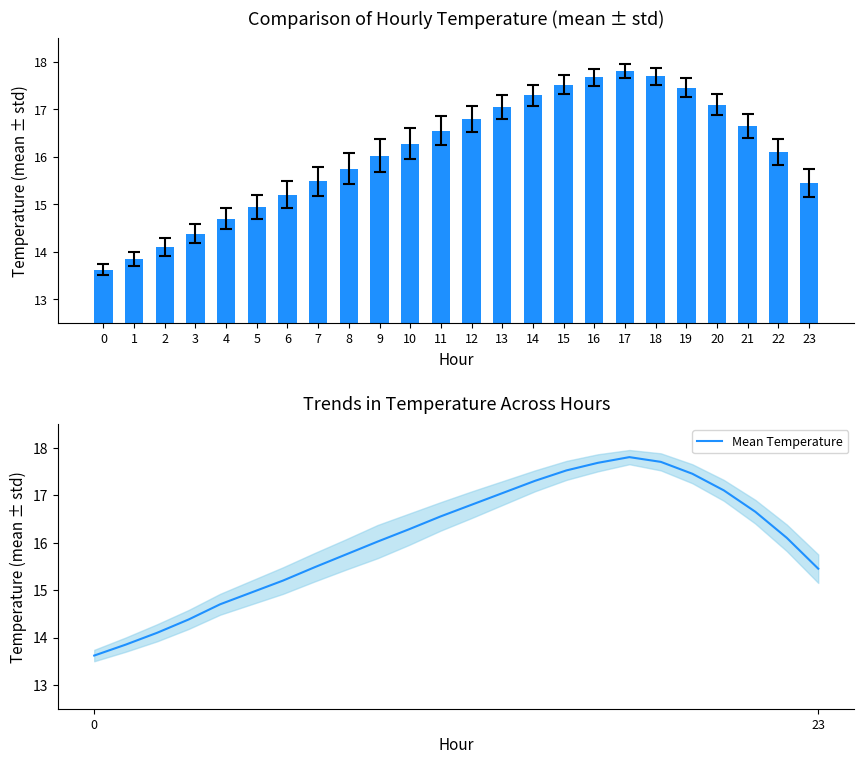

Are the bars grouped side by side (vs. stacked)?

No